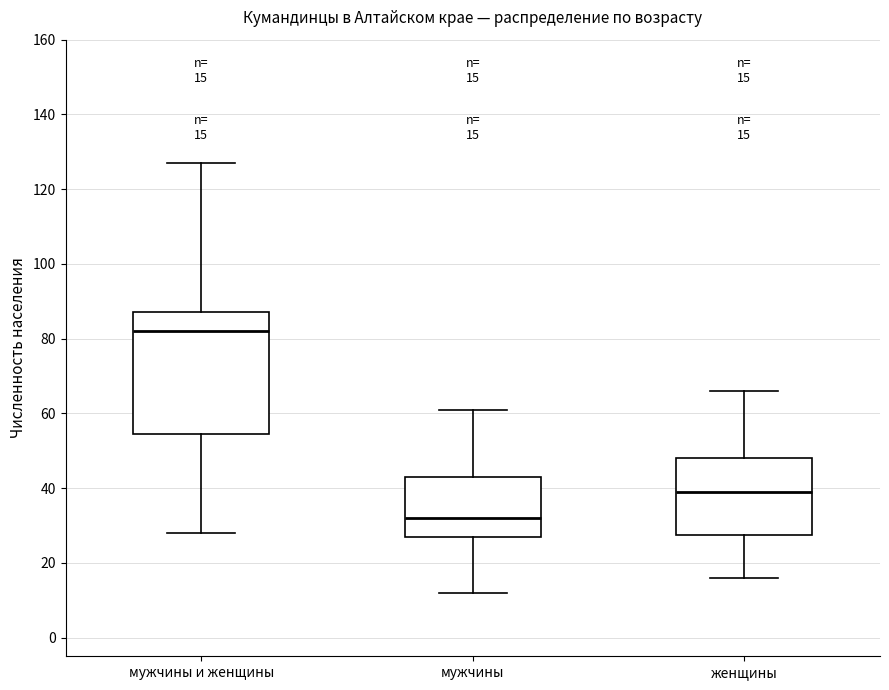

Which box's median line is the highest?

мужчины и женщины